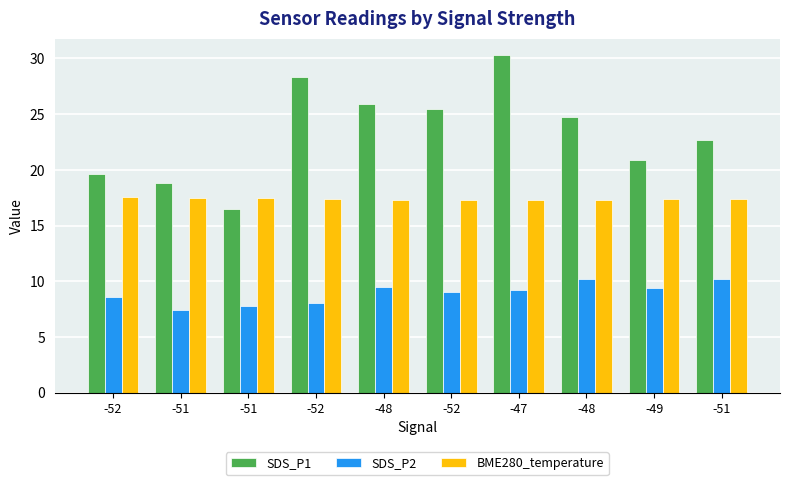

How many groups of bars are there?

10